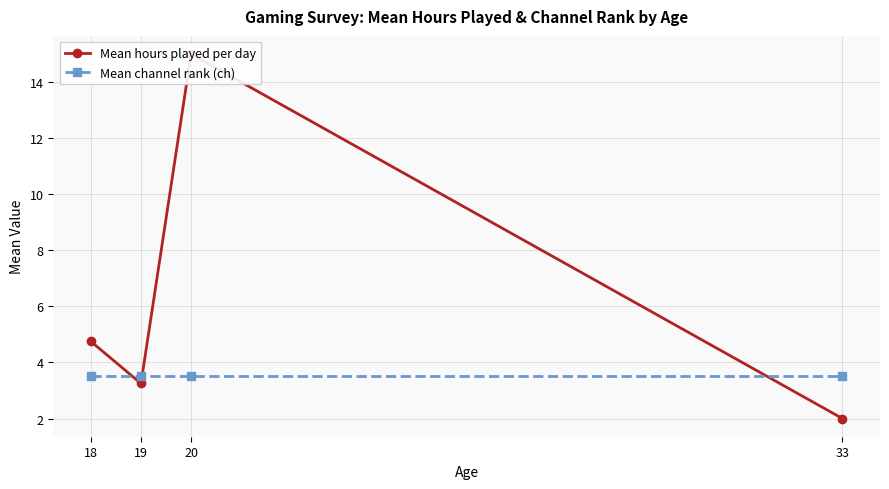

How many values in the Mean hours played per day series exceed 4?

2